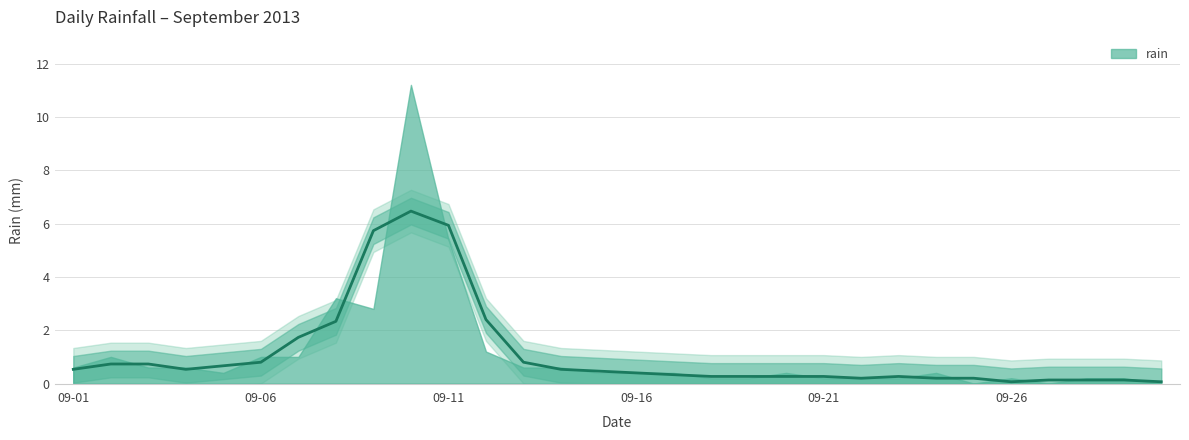

At which category does the chart reach its peak across all series?

2013-09-10